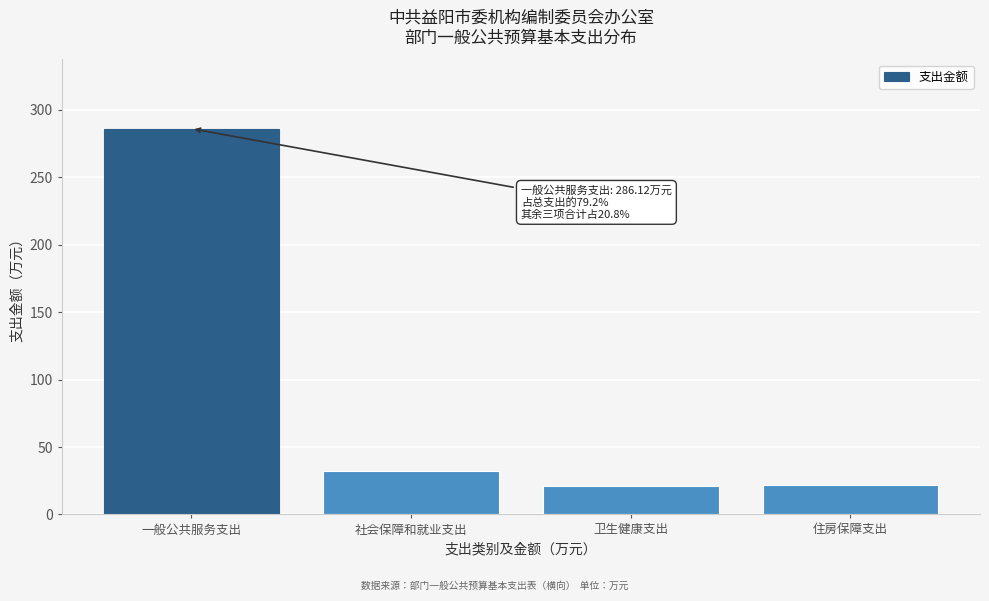

Where is the data nearest to the value 153?

社会保障和就业支出